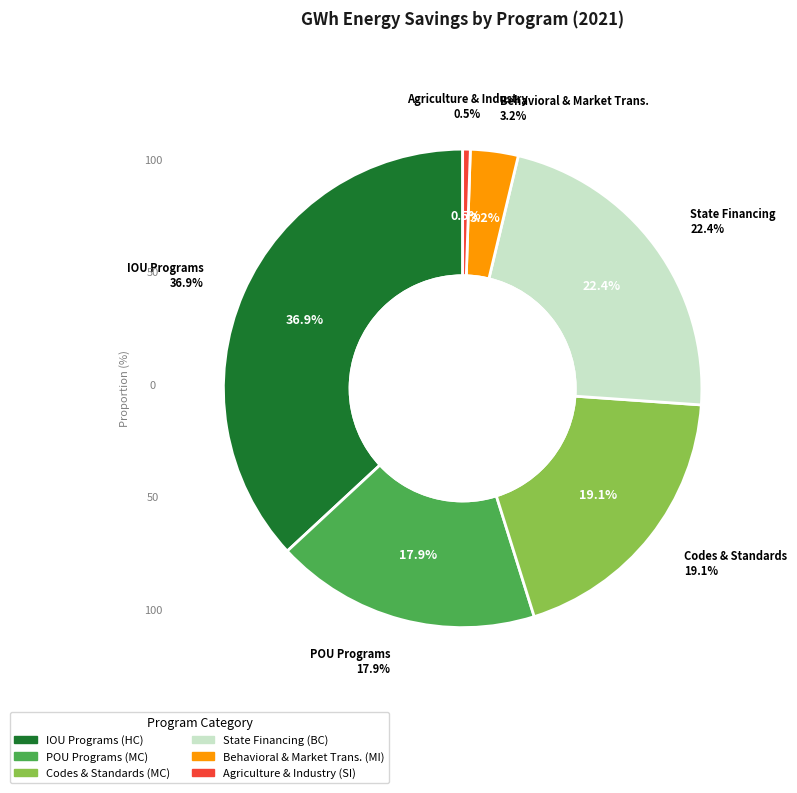

Does Codes & Standards represent more than half of the total?

No